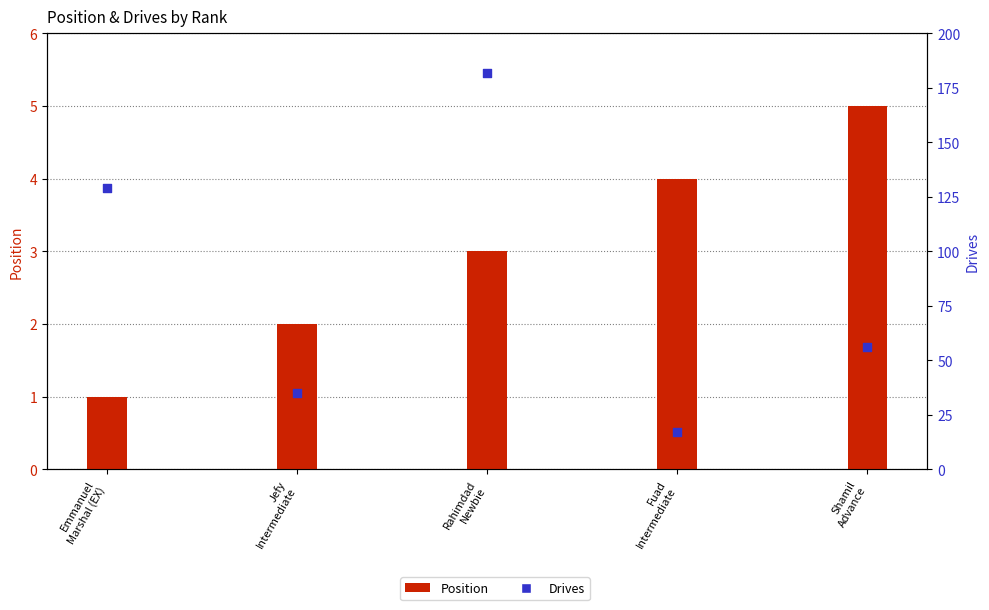

At how many categories does at least one series exceed 86?

2